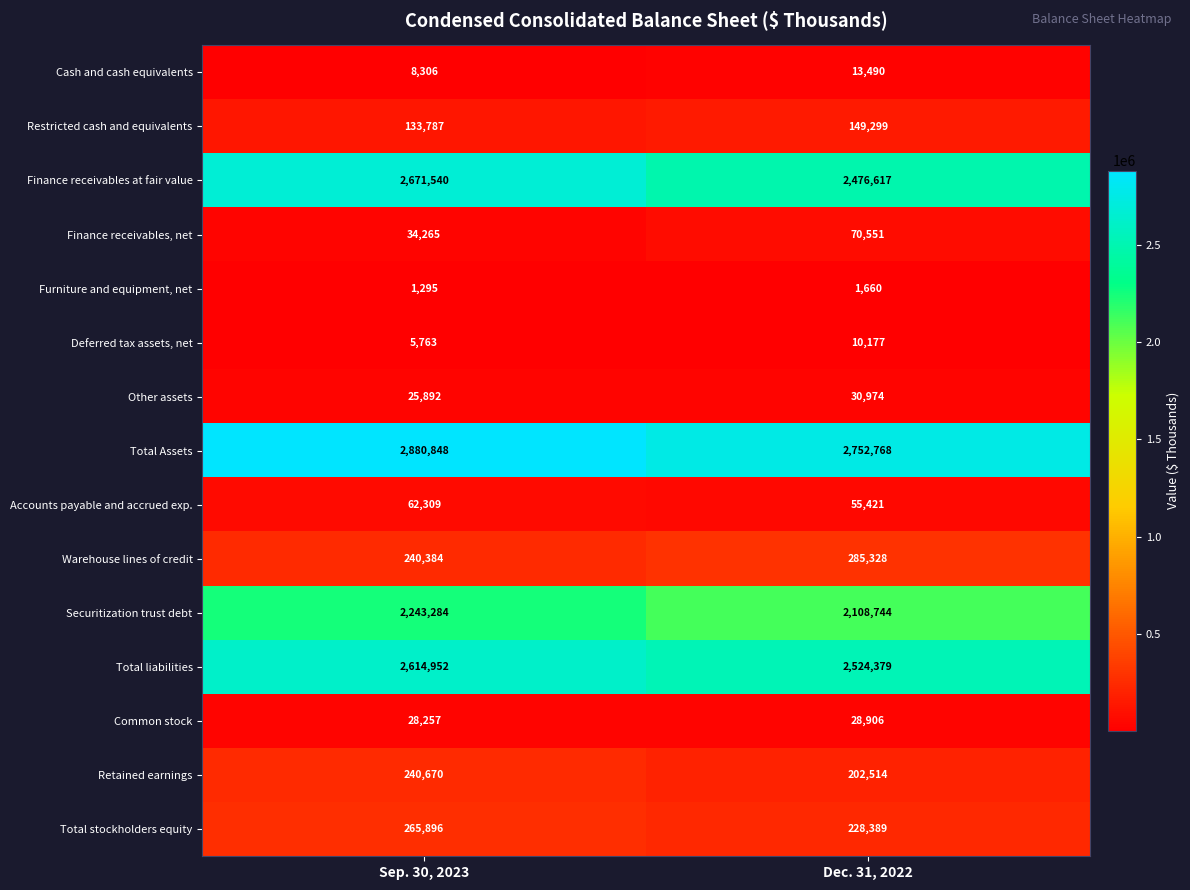

The value of Total liabilities at Dec. 31, 2022 is 1561889. True or false?

False